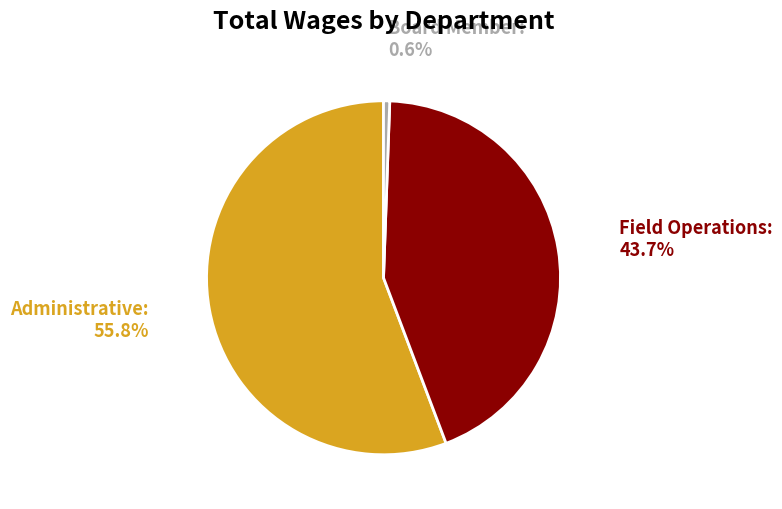

To the nearest percent, what is the difference between the Field Operations and Board Member slice percentages?

43%